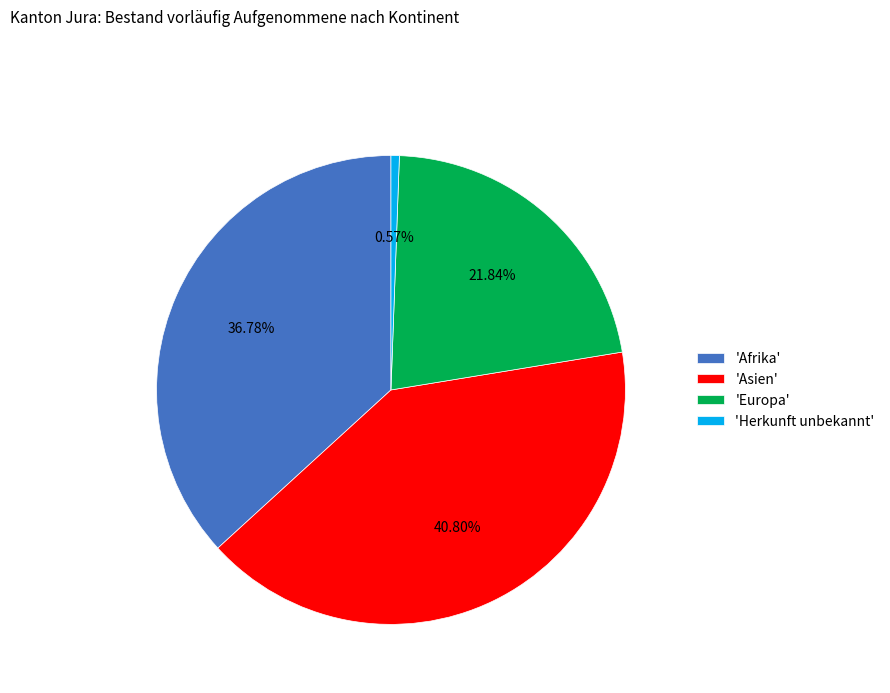

What is the smallest slice in the pie chart?

'Herkunft unbekannt'